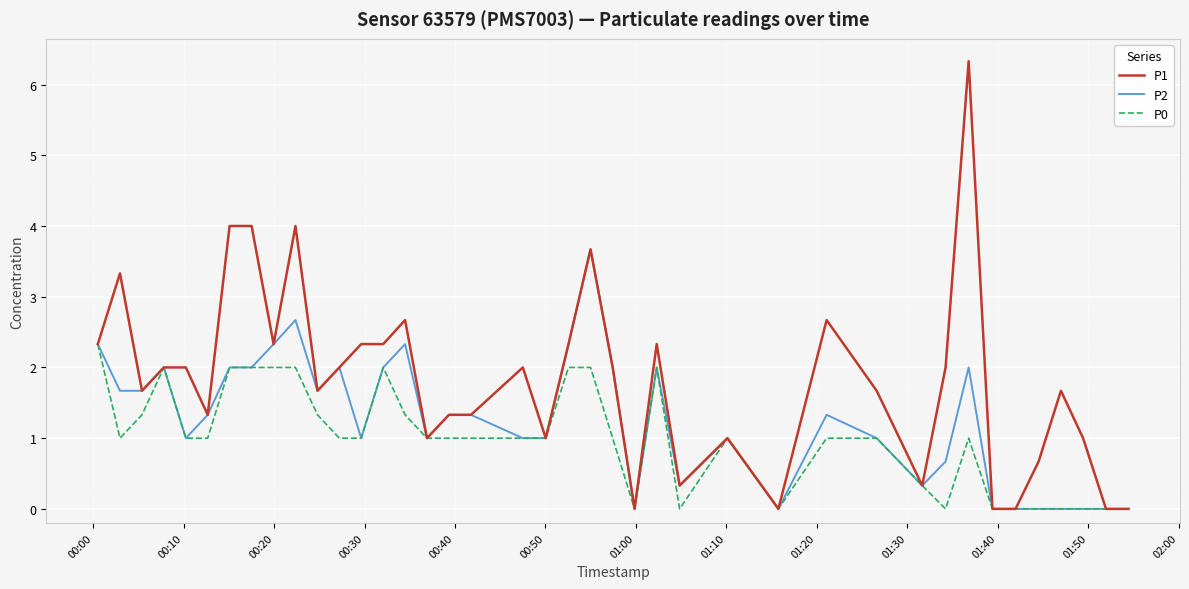

What is the greatest value displayed?

6.3